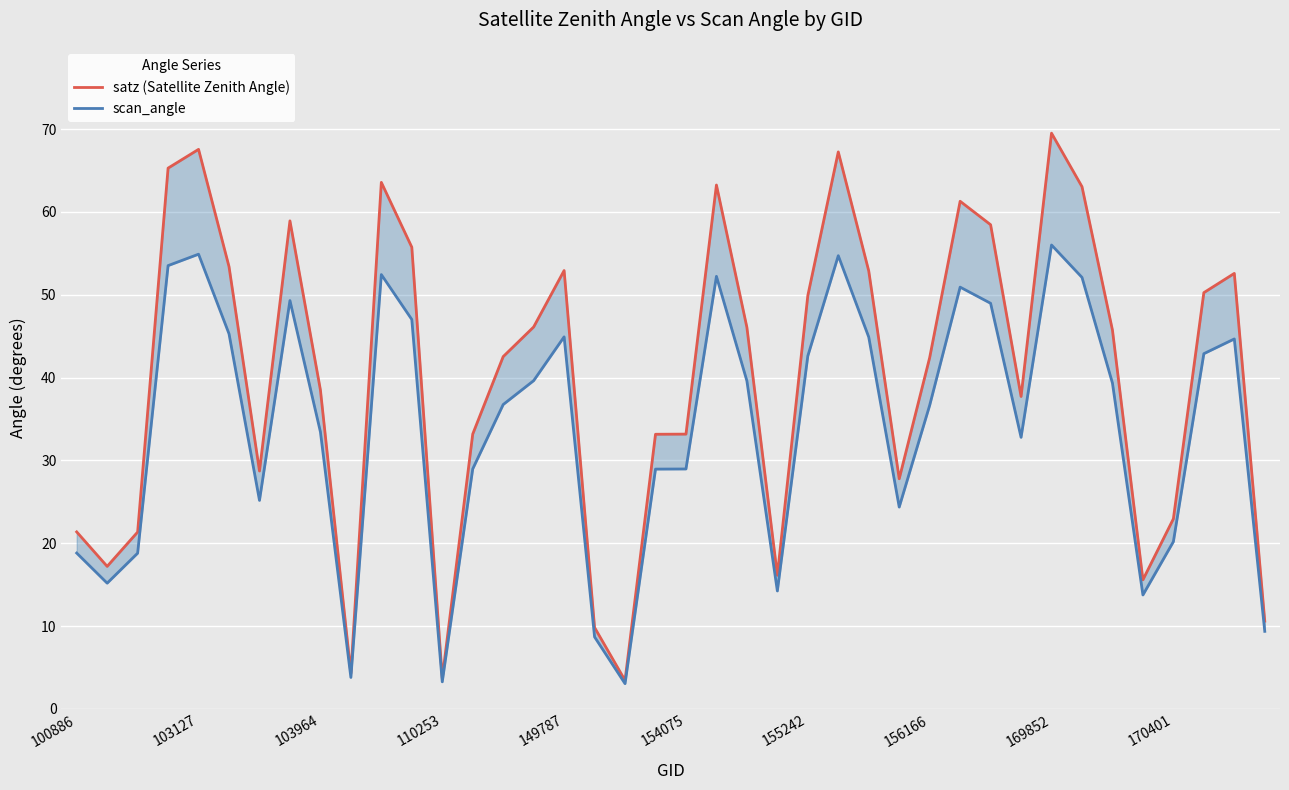

The scan_angle series shows 5.0 at 35. True or false?

False